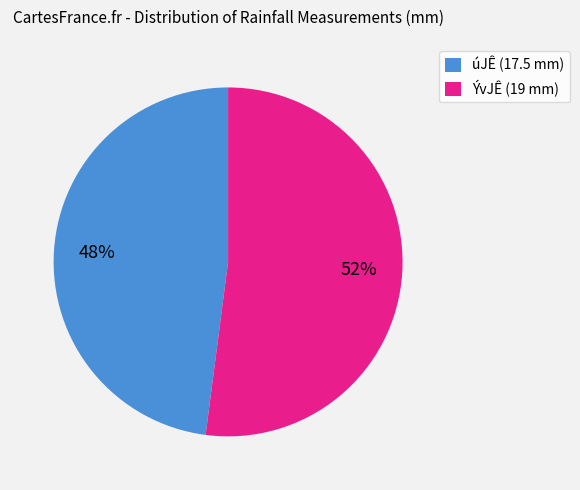

What is the smallest slice in the pie chart?

úJÊ (17.5 mm)